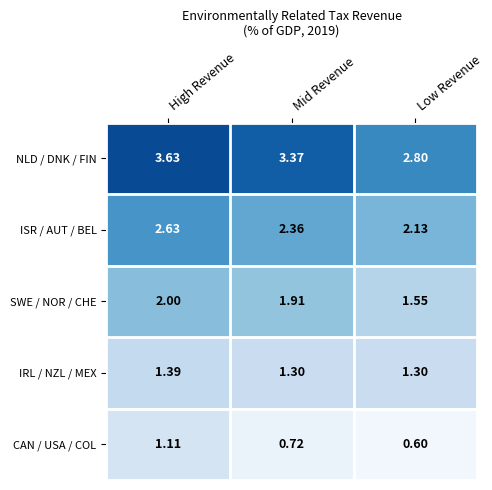

Which series has the largest total across all categories?

NLD / DNK / FIN